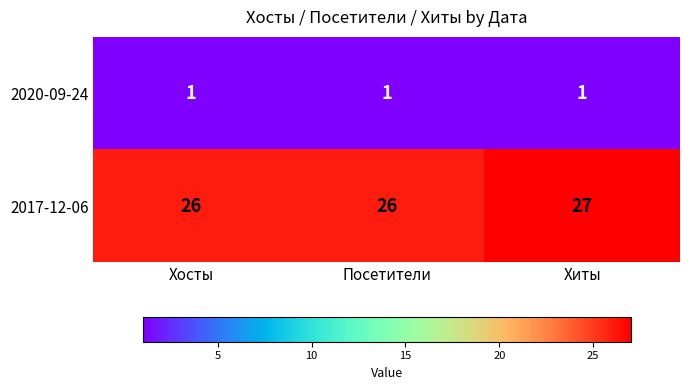

Between Хосты and Хиты, which series saw the biggest shift?

2017-12-06